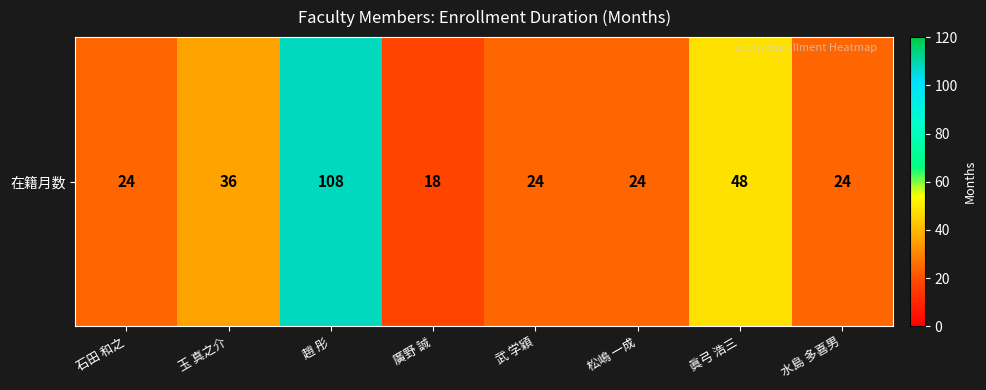

How many values are below 24?

1